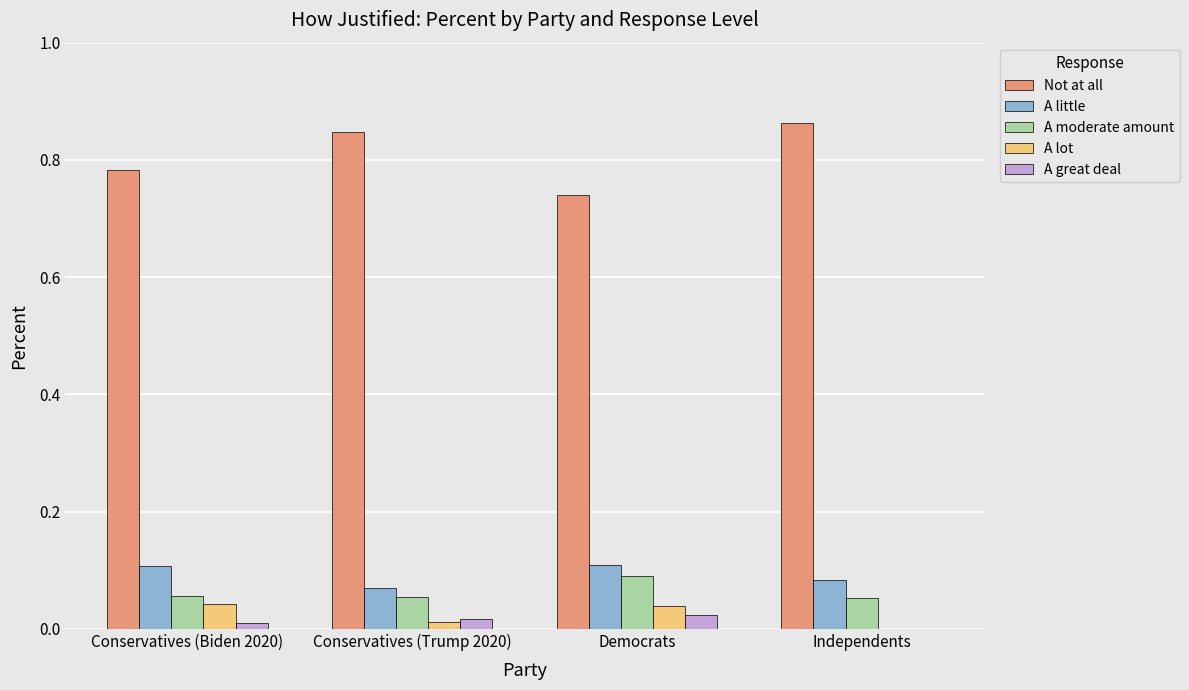

What is the sum of the A little values at Democrats and Conservatives (Biden 2020)?

0.2